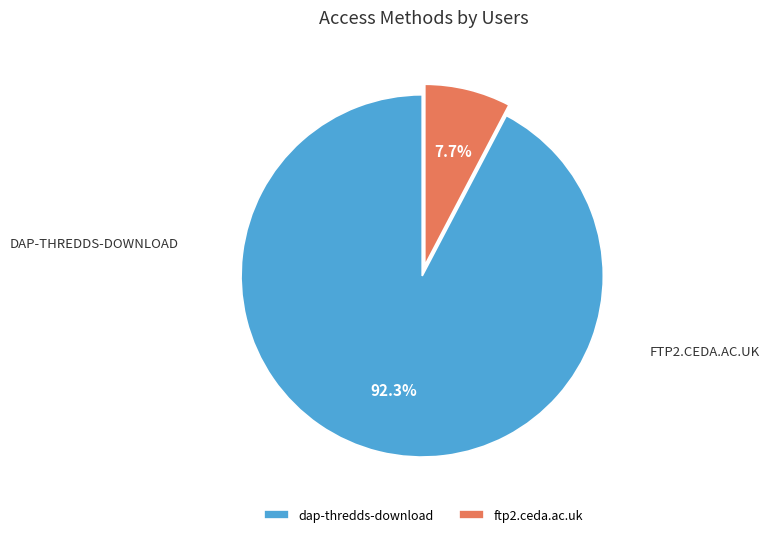

Combined, do ftp2.ceda.ac.uk and dap-thredds-download account for over 50%?

Yes